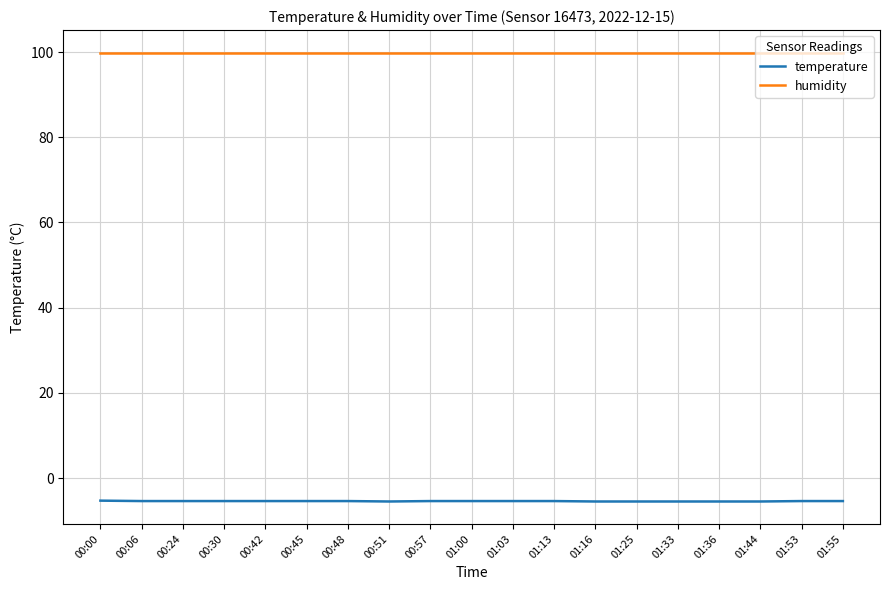

Does the chart have visible grid lines?

Yes